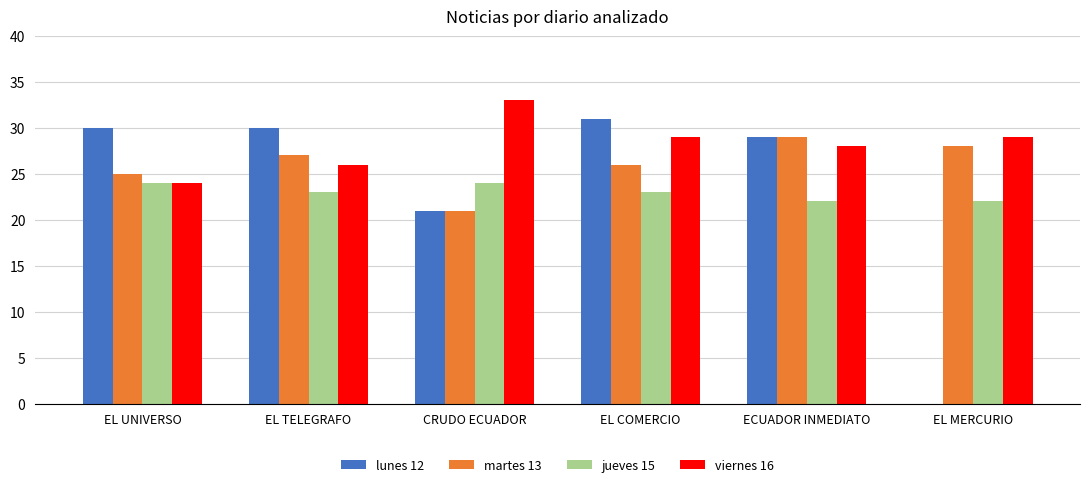

At which category does the chart reach its peak across all series?

CRUDO ECUADOR